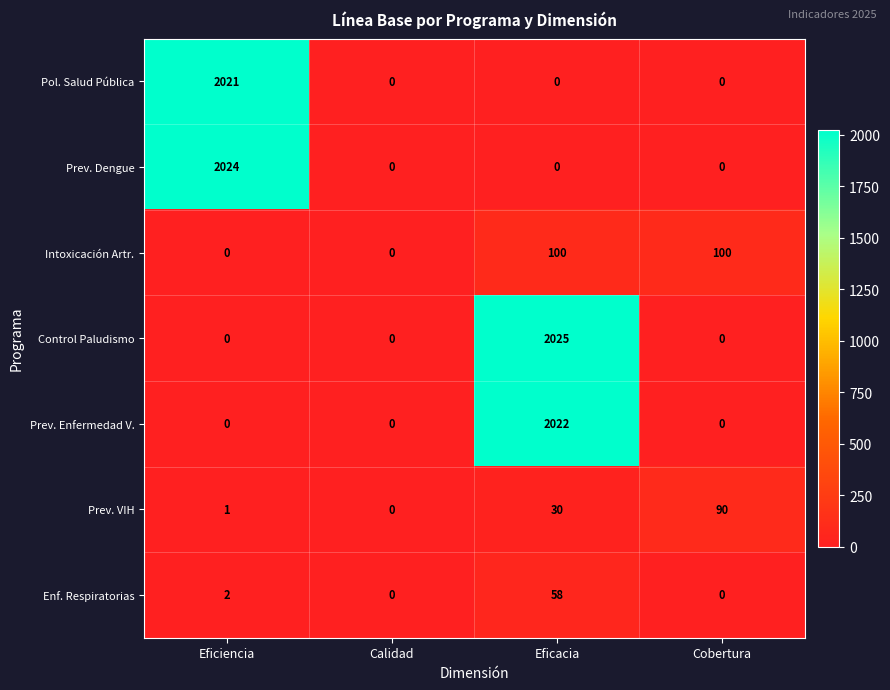

What is the total value across all series at Eficacia?

4235